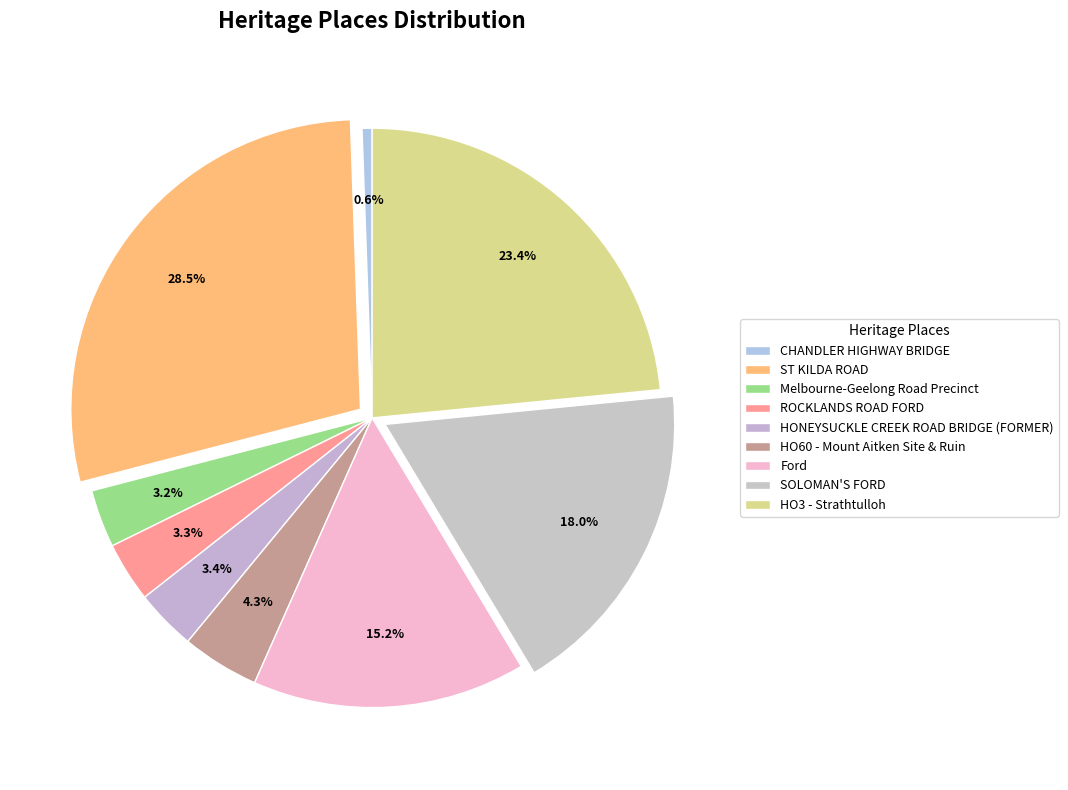

Approximately how many times larger is the value at Ford compared to HONEYSUCKLE CREEK ROAD BRIDGE (FORMER)?

4.5